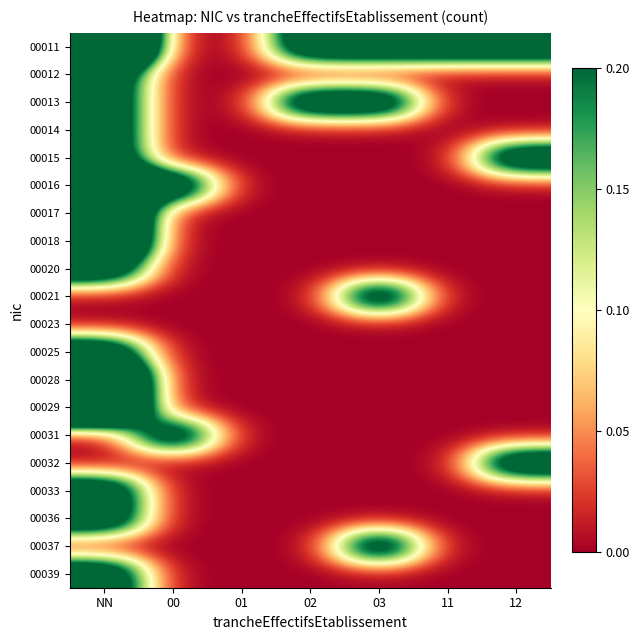

Reading right to left, list all the values displayed in this chart.

00011: 12=0.3	11=0.3	03=0.3	02=0.3	01=0.0	00=0.0	NN=1.0
00012: 12=0.0	11=0.0	03=0.0	02=0.0	01=0.0	00=0.0	NN=0.3
00013: 12=0.0	11=0.0	03=0.3	02=0.3	01=0.0	00=0.0	NN=0.3
00014: 12=0.0	11=0.0	03=0.0	02=0.0	01=0.0	00=0.0	NN=0.3
00015: 12=0.3	11=0.0	03=0.0	02=0.0	01=0.0	00=0.0	NN=0.3
00016: 12=0.0	11=0.0	03=0.0	02=0.0	01=0.0	00=0.3	NN=0.7
00017: 12=0.0	11=0.0	03=0.0	02=0.0	01=0.0	00=0.0	NN=0.7
00018: 12=0.0	11=0.0	03=0.0	02=0.0	01=0.0	00=0.0	NN=0.7
00020: 12=0.0	11=0.0	03=0.0	02=0.0	01=0.0	00=0.0	NN=0.3
00021: 12=0.0	11=0.0	03=0.3	02=0.0	01=0.0	00=0.0	NN=0.0
00023: 12=0.0	11=0.0	03=0.0	02=0.0	01=0.0	00=0.0	NN=0.0
00025: 12=0.0	11=0.0	03=0.0	02=0.0	01=0.0	00=0.0	NN=0.3
00028: 12=0.0	11=0.0	03=0.0	02=0.0	01=0.0	00=0.0	NN=0.7
00029: 12=0.0	11=0.0	03=0.0	02=0.0	01=0.0	00=0.0	NN=0.7
00031: 12=0.0	11=0.0	03=0.0	02=0.0	01=0.0	00=0.3	NN=0.0
00032: 12=0.3	11=0.0	03=0.0	02=0.0	01=0.0	00=0.0	NN=0.0
00033: 12=0.0	11=0.0	03=0.0	02=0.0	01=0.0	00=0.0	NN=0.3
00036: 12=0.0	11=0.0	03=0.0	02=0.0	01=0.0	00=0.0	NN=0.3
00037: 12=0.0	11=0.0	03=0.3	02=0.0	01=0.0	00=0.0	NN=0.0
00039: 12=0.0	11=0.0	03=0.0	02=0.0	01=0.0	00=0.0	NN=0.3